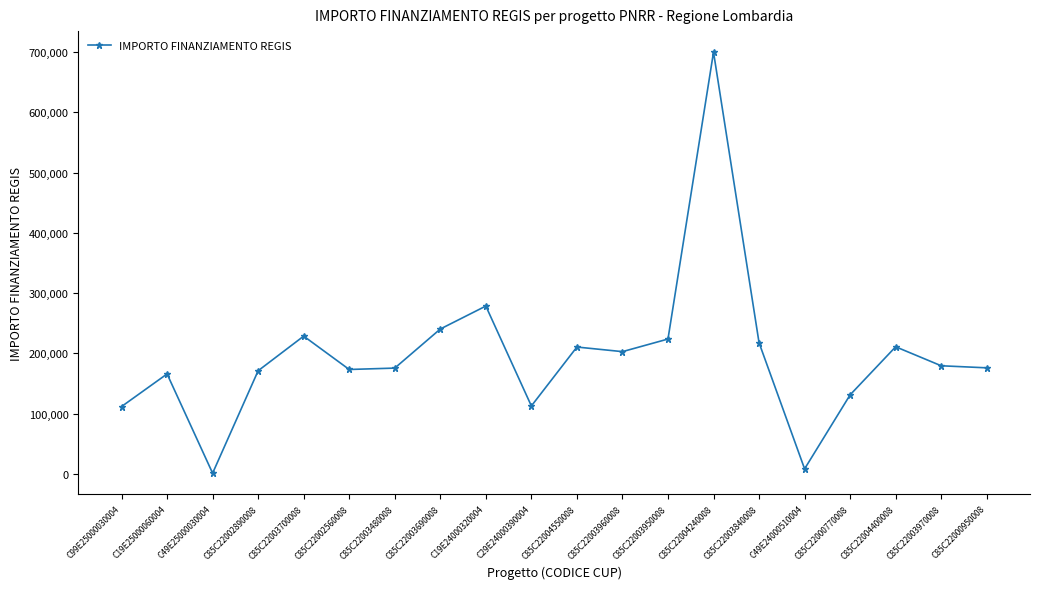

How many data points are above 179420?

10